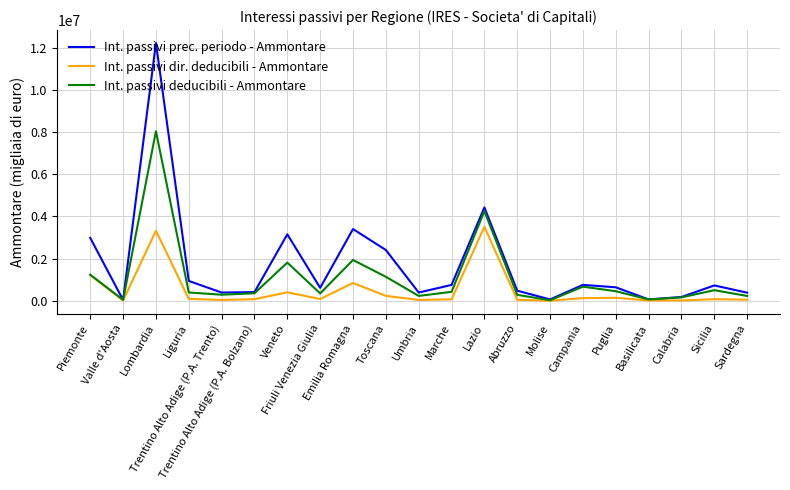

What is the difference between the maximum and minimum values in the Int. passivi dir. deducibili - Ammontare series?

3500947